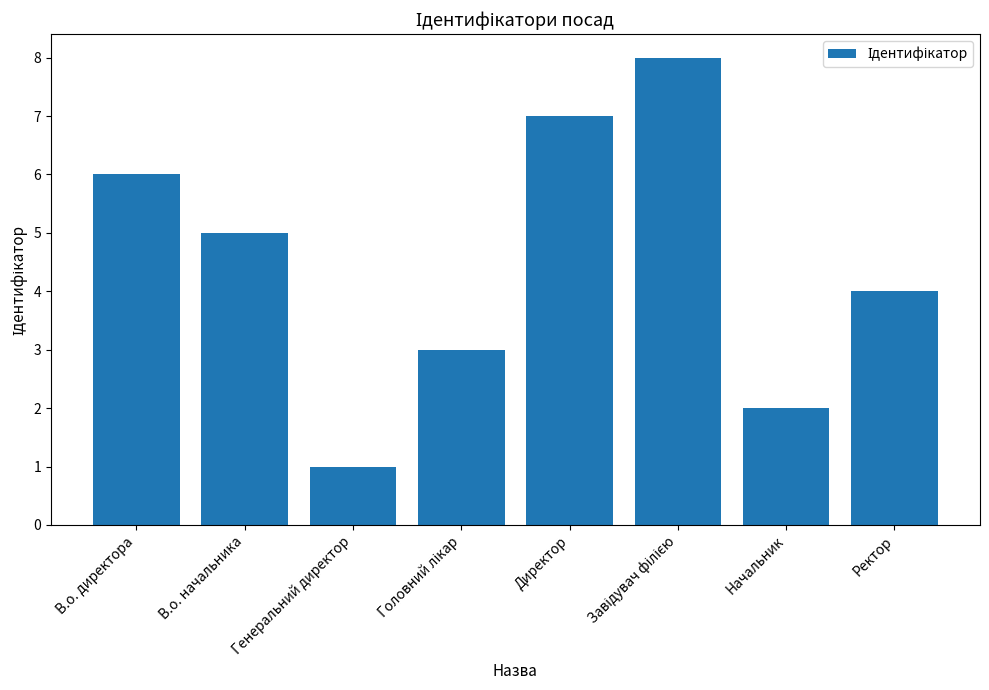

How many bars are there in total?

8